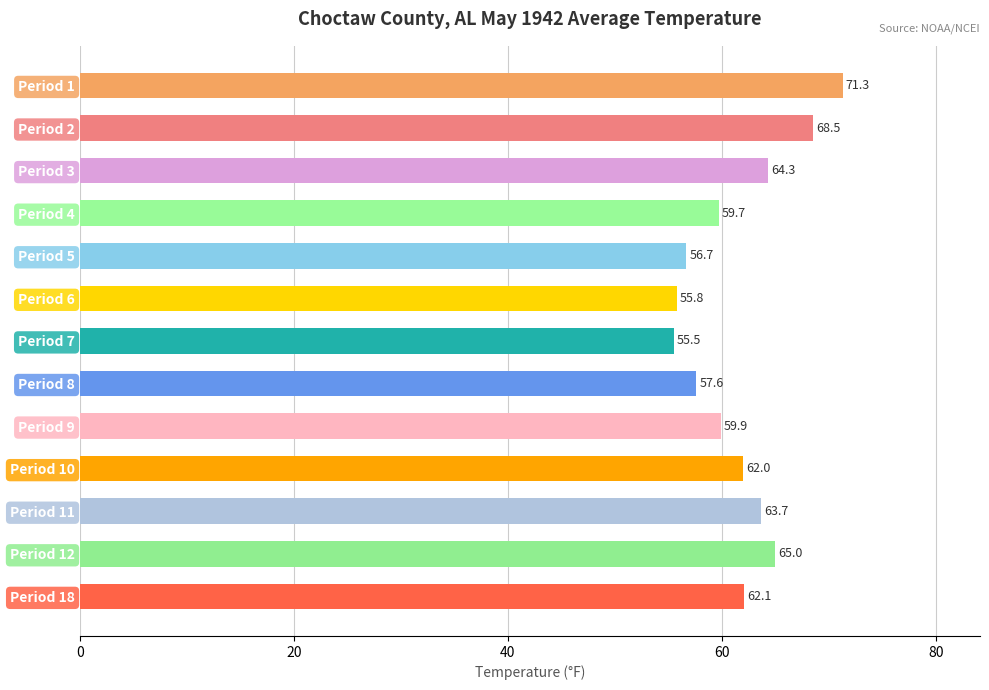

What is the average value?

61.7